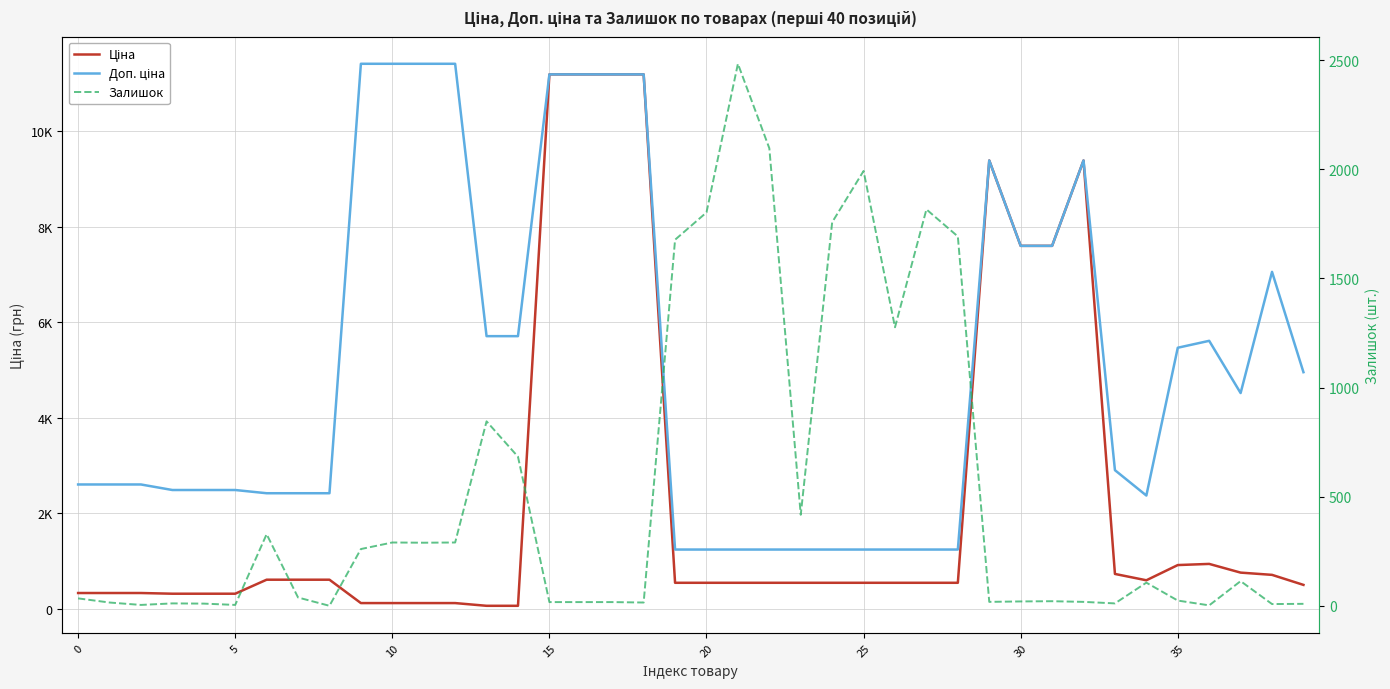

What is the total value across all series at 38?

7764.4